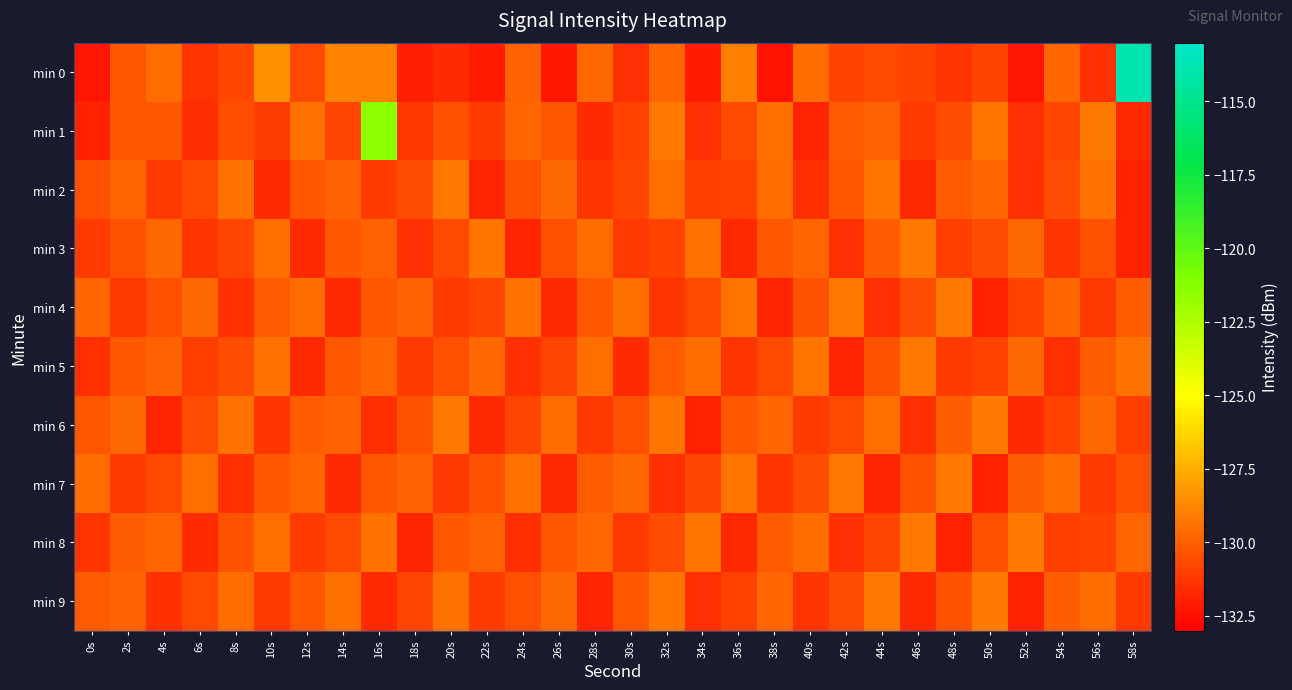

Rank the series by their maximum value, from highest to lowest.

min 0, min 1, min 4, min 6, min 7, min 8, min 9, min 2, min 3, min 5